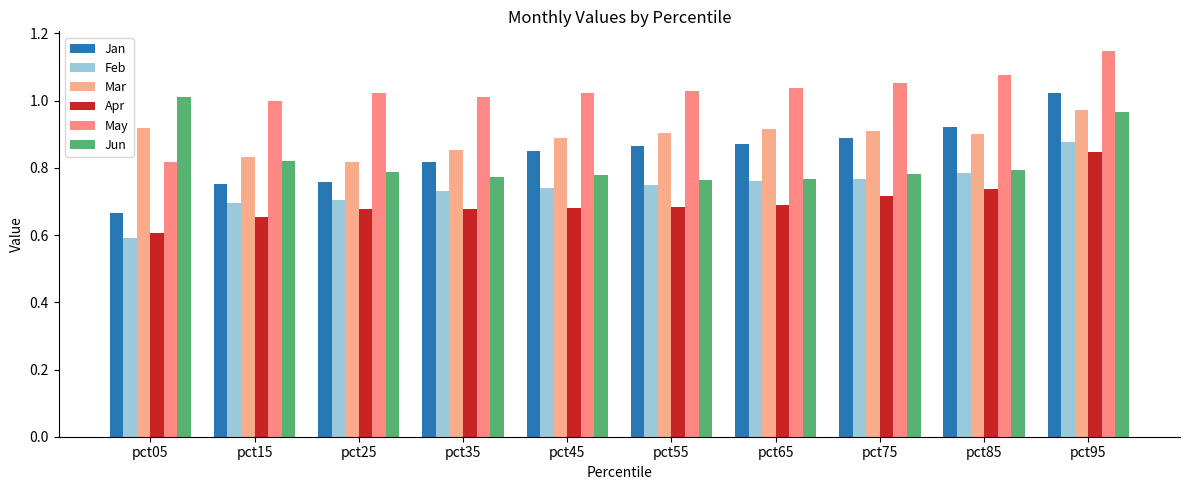

How many series are shown in this chart?

6